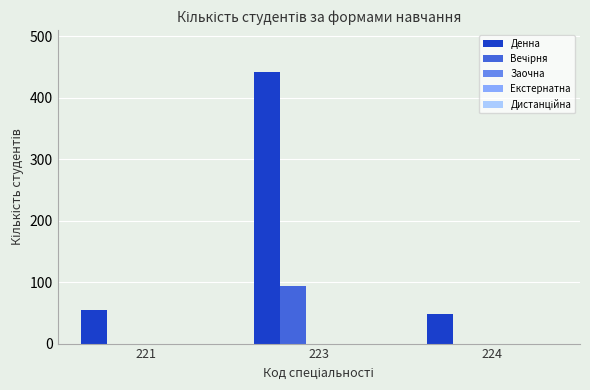

At which category is the sum across all series the highest?

223